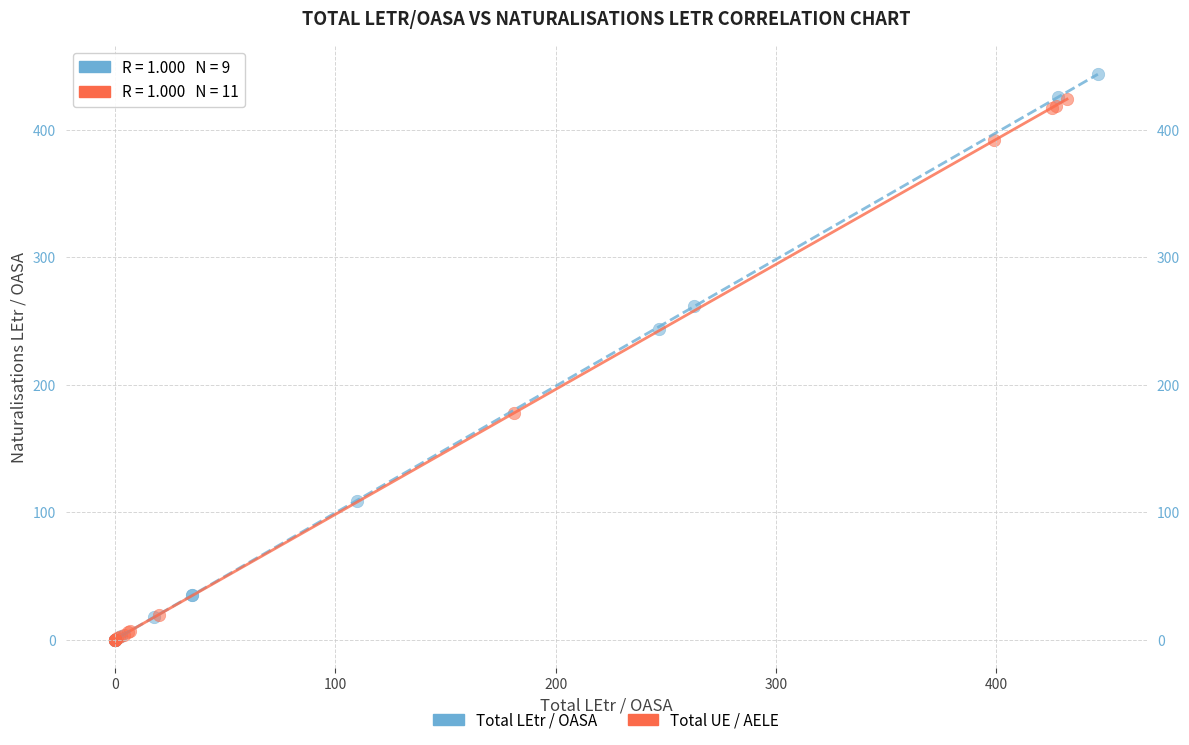

Which series reaches the maximum Y coordinate?

Total LEtr / OASA